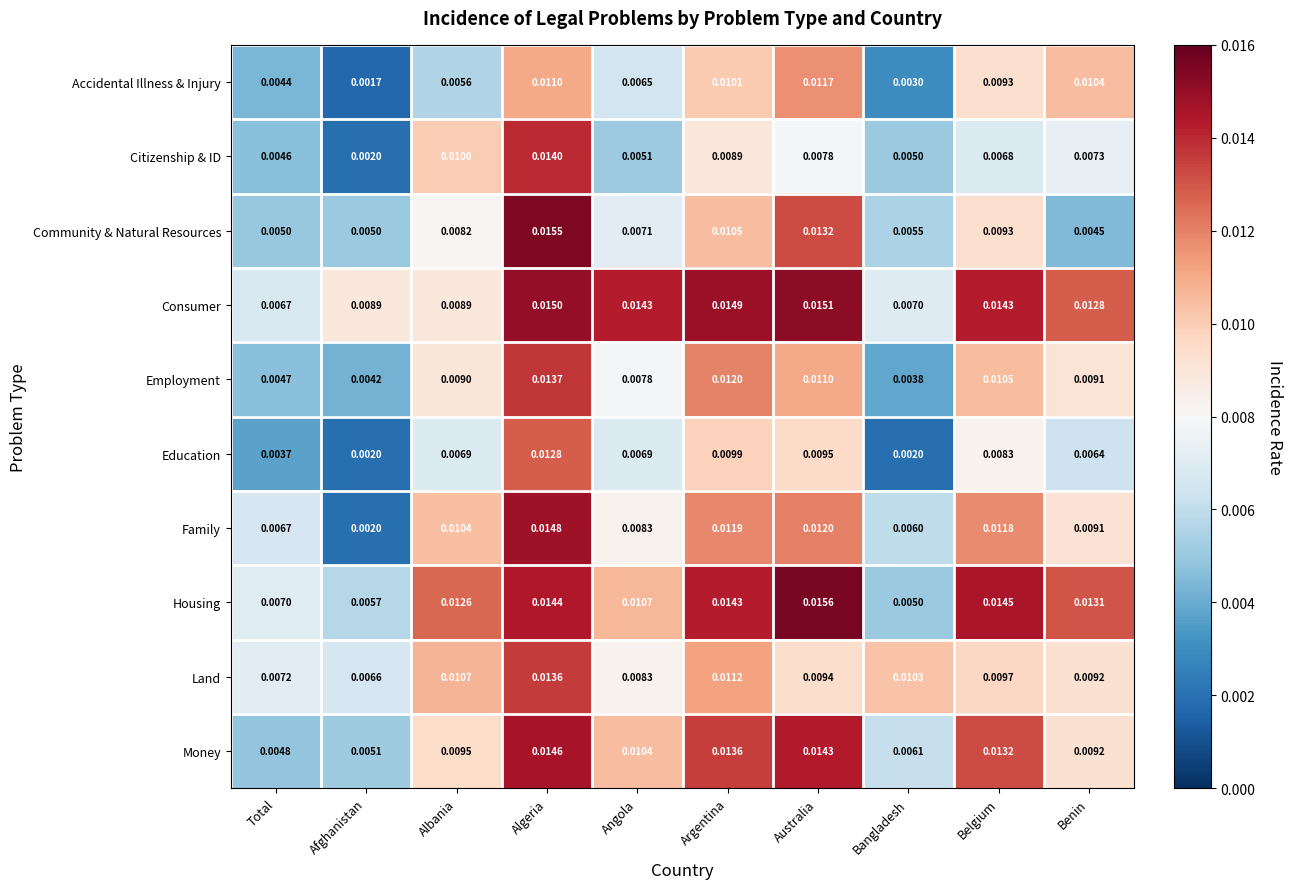

At which label is Employment closest to 0?

Bangladesh